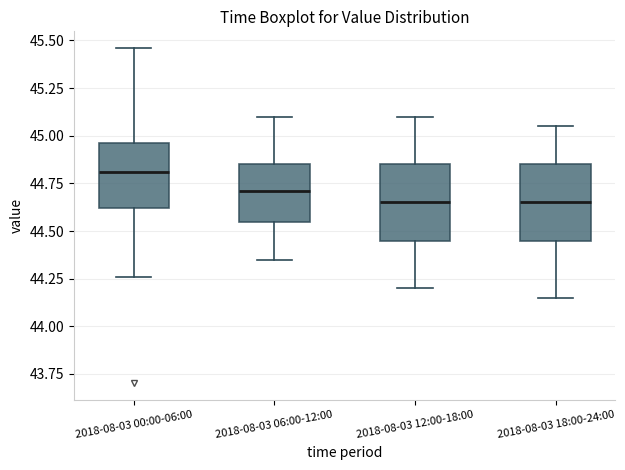

Reading left to right, read every box against the y-axis: the position of its median line, the range the box covers, and the ends of its whiskers. The values are not printed on the chart, so give them approximately, as read against the axis.

2018-08-03 00:00-06:00: median 44.80, box 44.60 to 44.95, whiskers 44.25 to 45.45
2018-08-03 06:00-12:00: median 44.70, box 44.55 to 44.85, whiskers 44.35 to 45.10
2018-08-03 12:00-18:00: median 44.65, box 44.45 to 44.85, whiskers 44.20 to 45.10
2018-08-03 18:00-24:00: median 44.65, box 44.45 to 44.85, whiskers 44.15 to 45.05